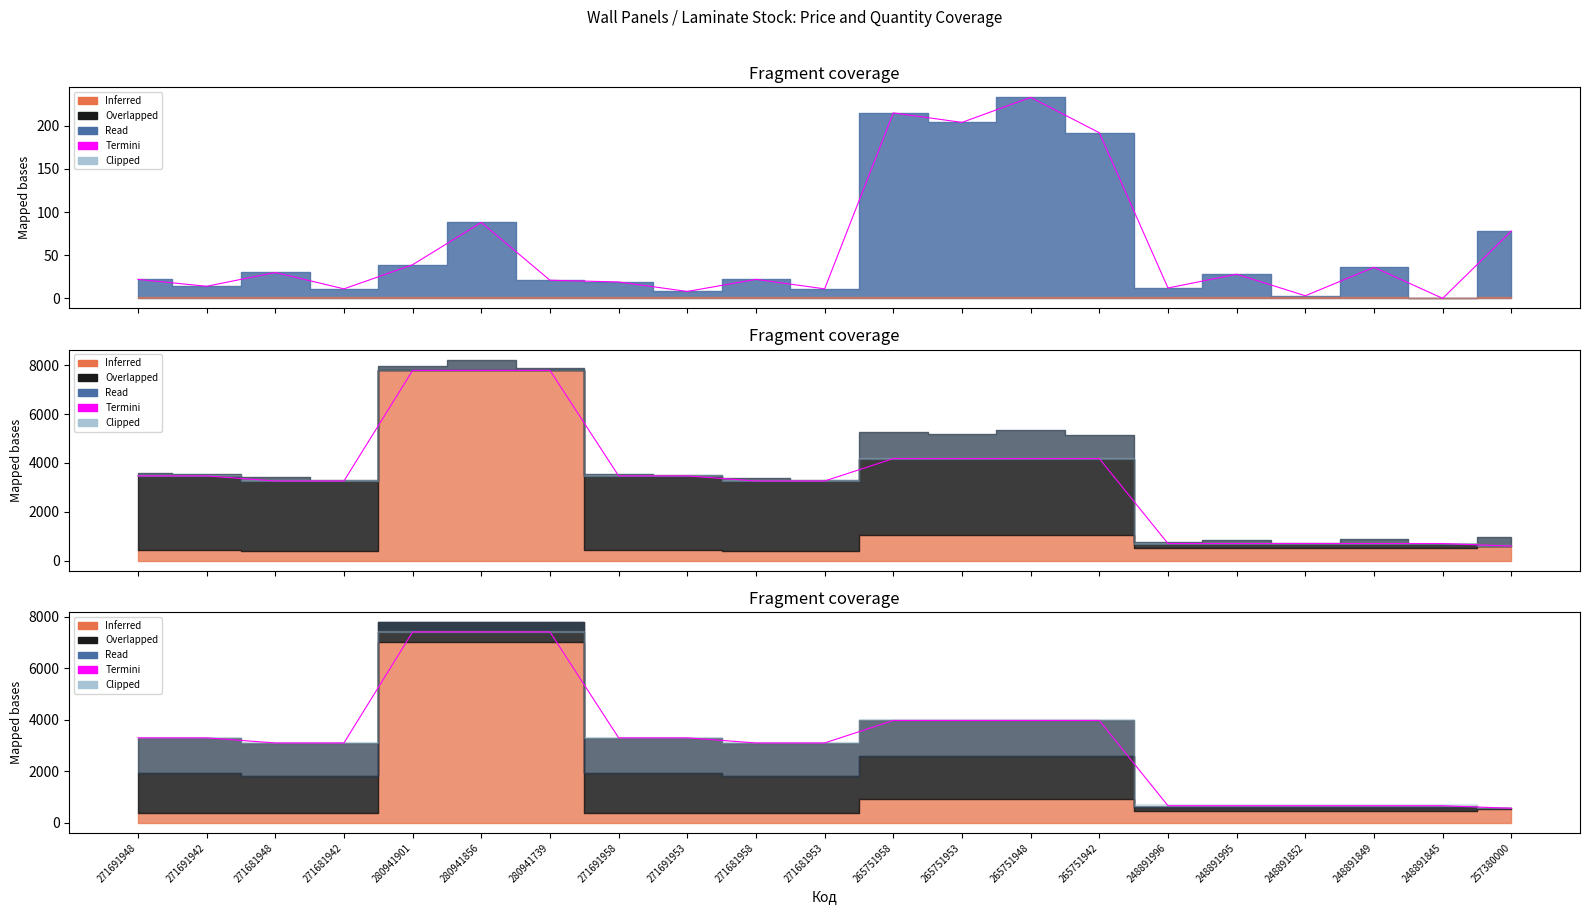

What is the sum of the values at 280941856 and 271691942?

10699.9